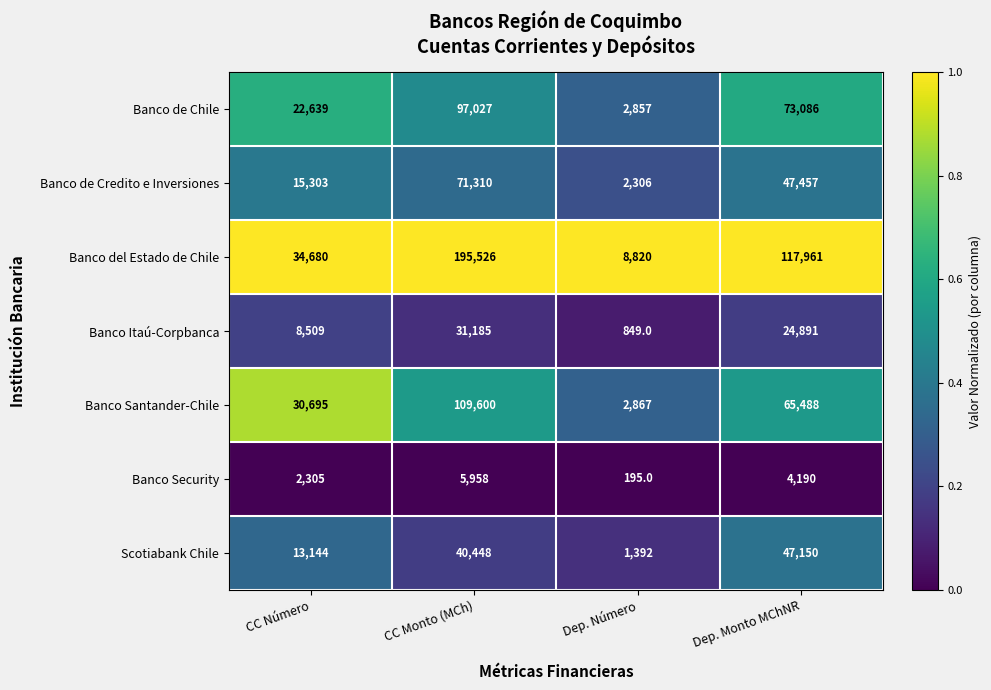

How many data points does each series have?

4